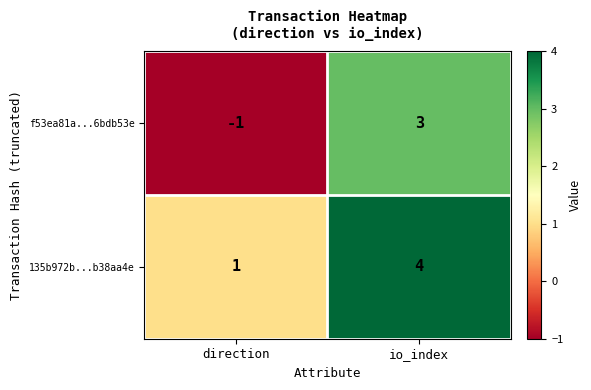

The 135b972b...b38aa4e series shows 4 at io_index. True or false?

True